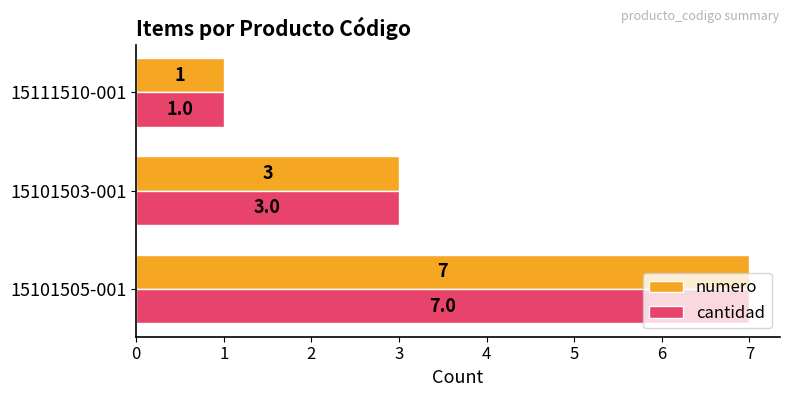

Count the number of categories in the chart.

3